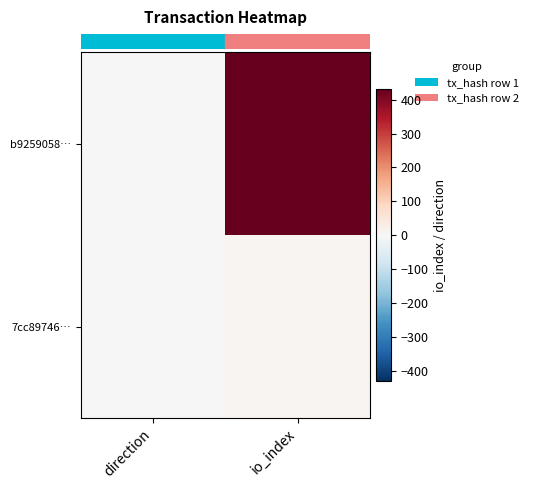

At which category does the chart reach its minimum across all series?

direction